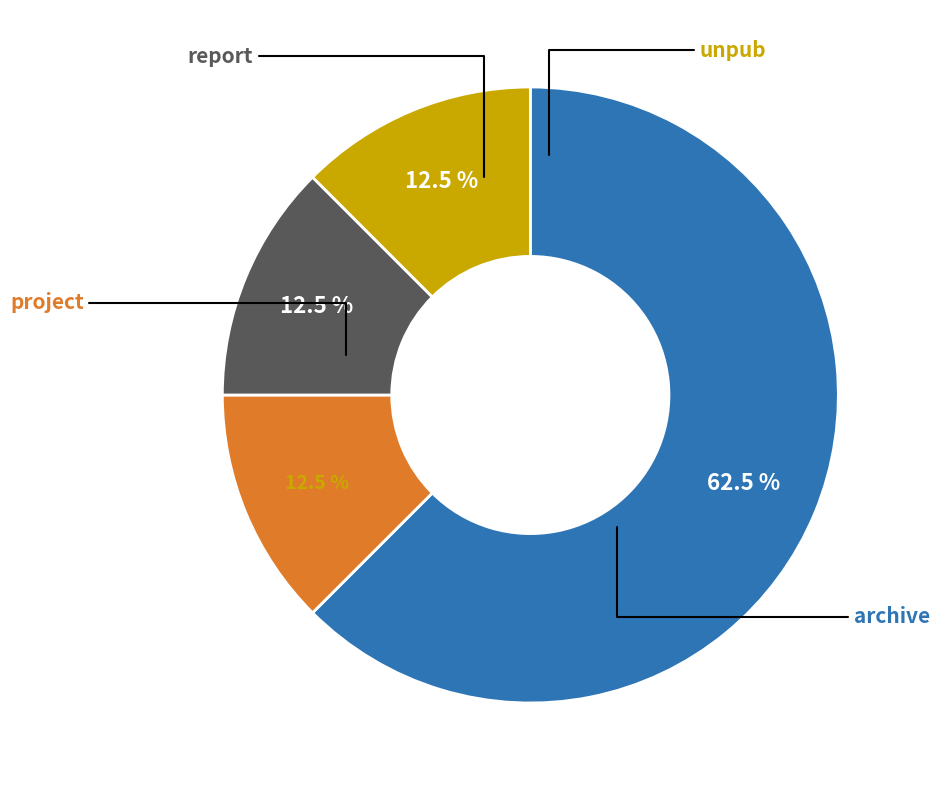

To the nearest percent, what is the combined percentage of report and archive?

75%